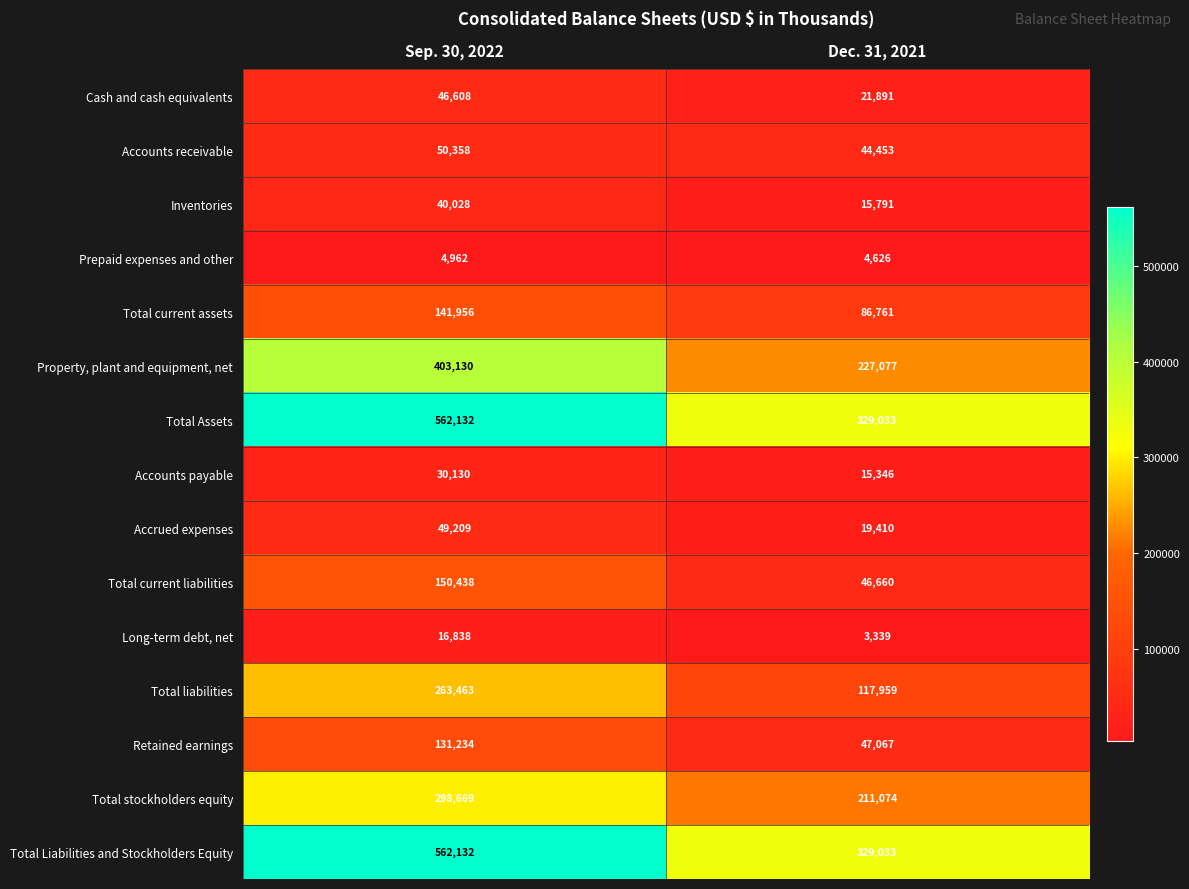

True or false: Accounts receivable has a value of 68482 at Sep. 30, 2022.

False